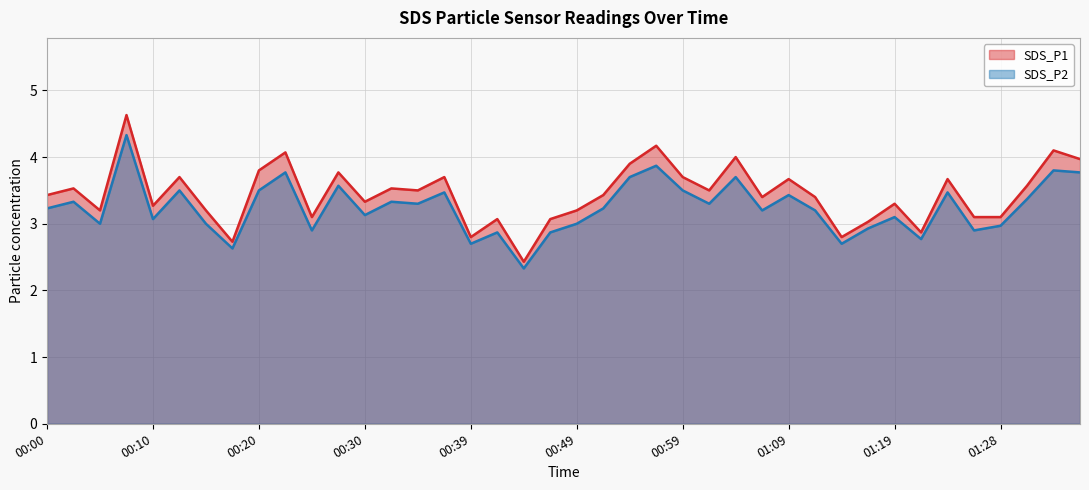

What is the label of the 33rd point from the right?

00:17